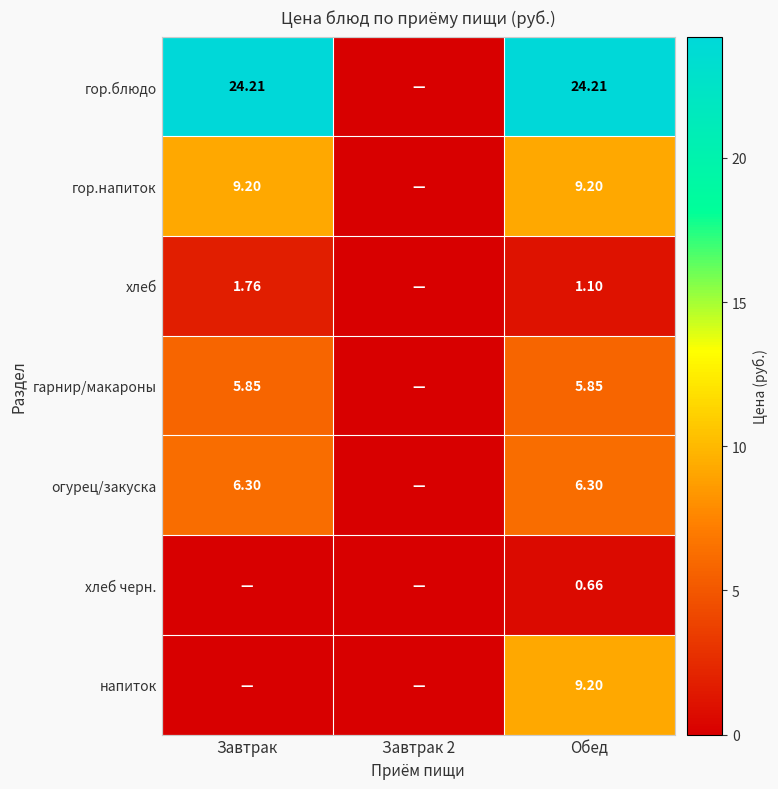

What is the difference between the maximum and minimum values in the огурец/закуска series?

6.3